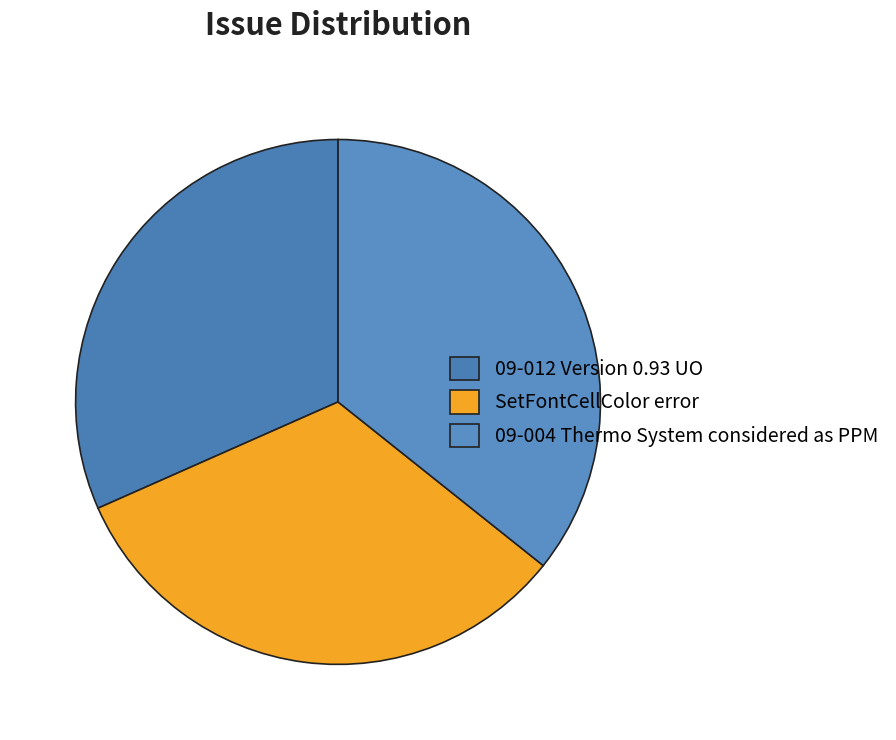

Which category has the biggest portion of the pie?

09-004 Thermo System considered as PPM